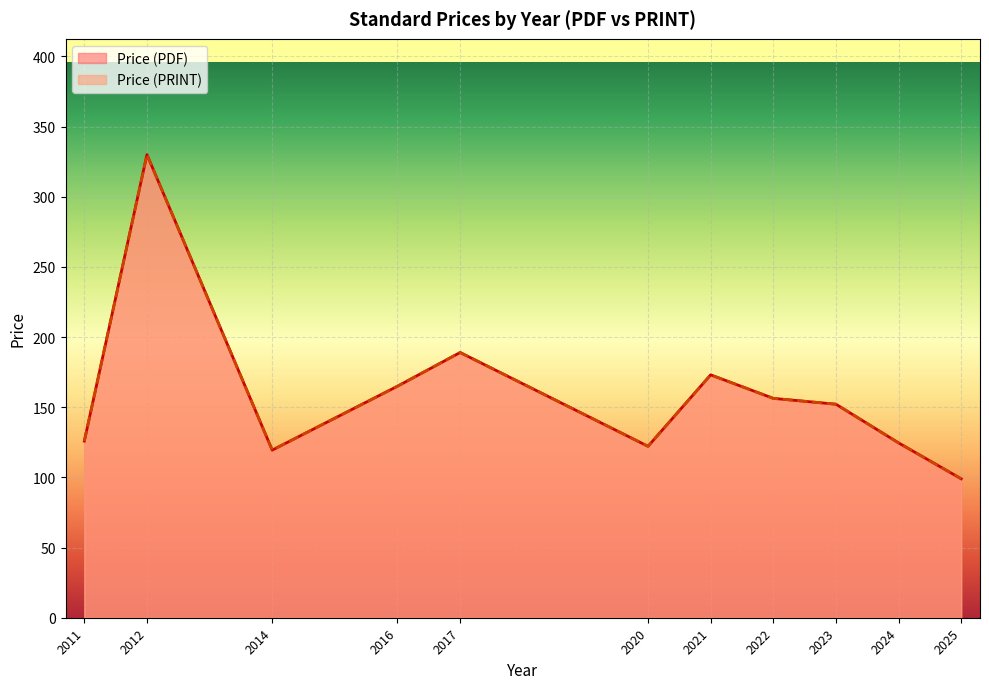

Is it true that Price (PDF) equals 34.4 at 2024?

False